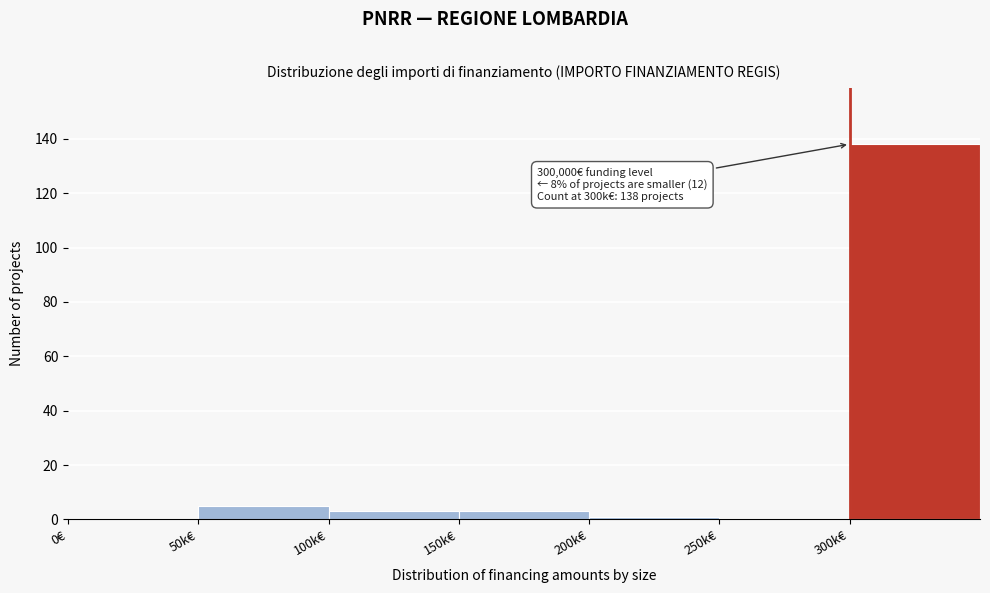

Reading left to right, list all the values displayed in this chart.

0€=0	50k€=5	100k€=3	150k€=3	200k€=1	250k€=0	300k€=138